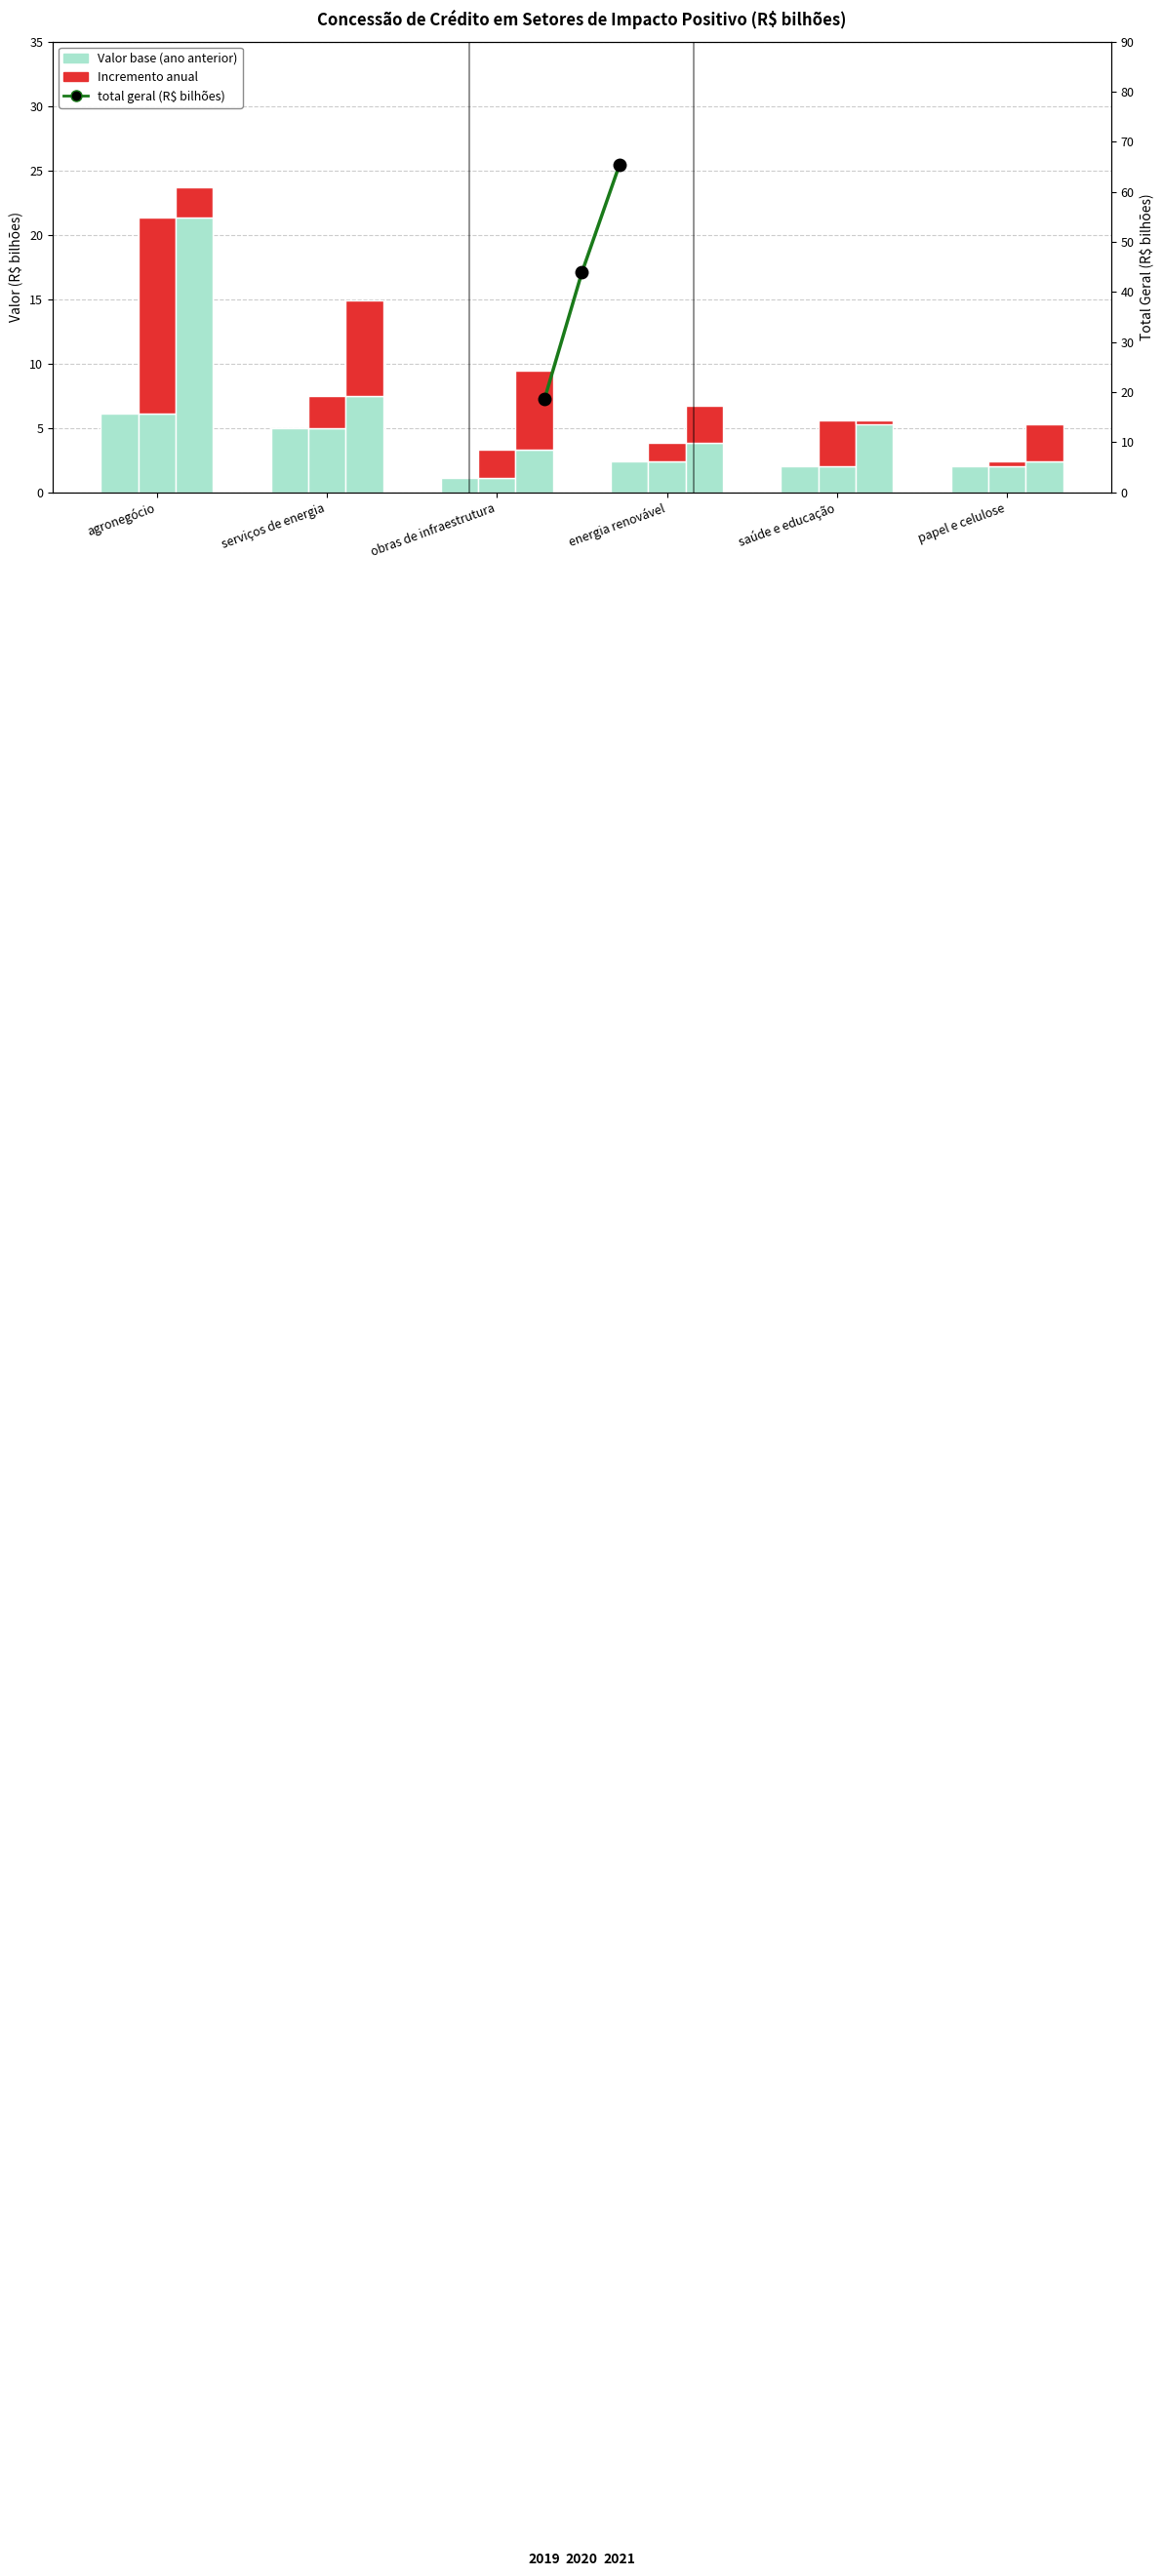

What is the minimum value shown in the chart?

1.1